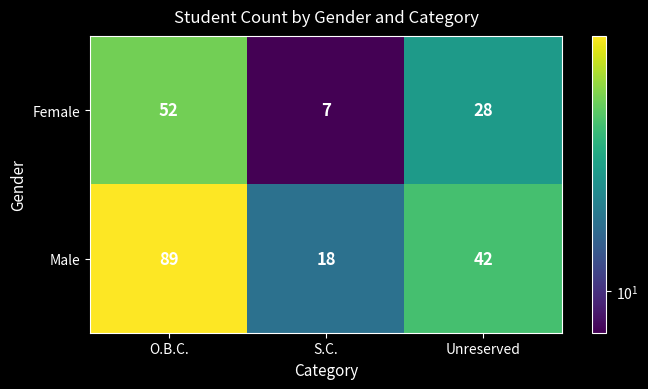

At how many categories does at least one series exceed 77?

1